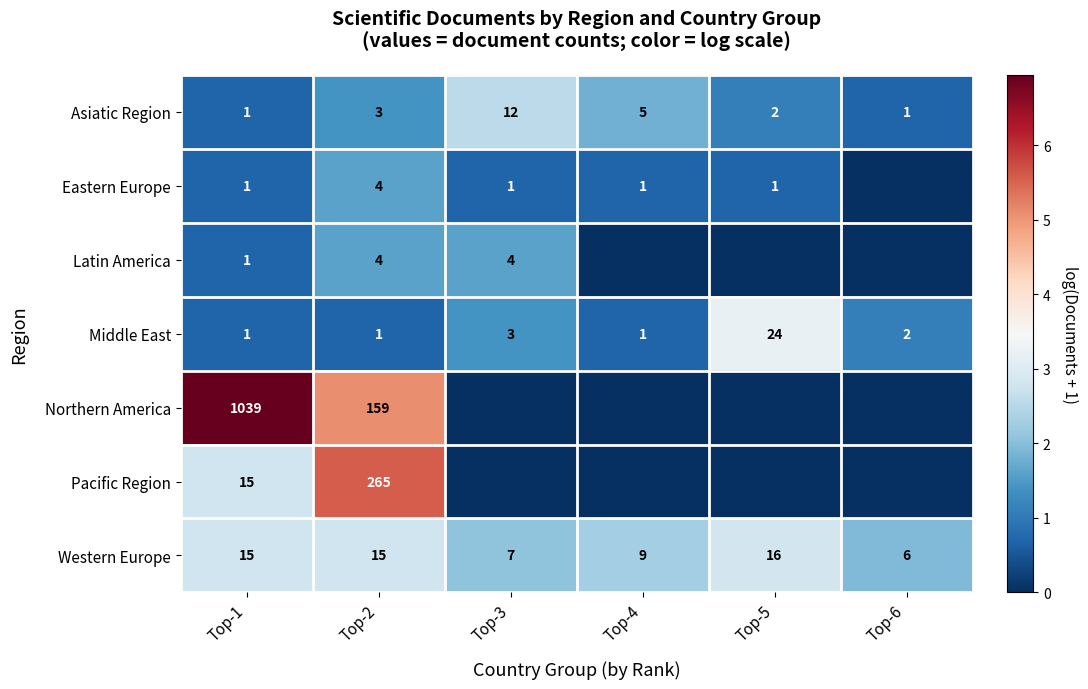

What is the sum of all Western Europe values?

68